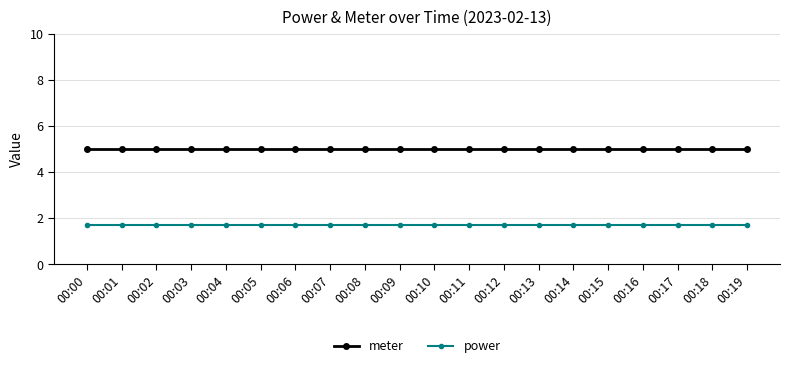

True or false: power and meter intersect in this chart.

False